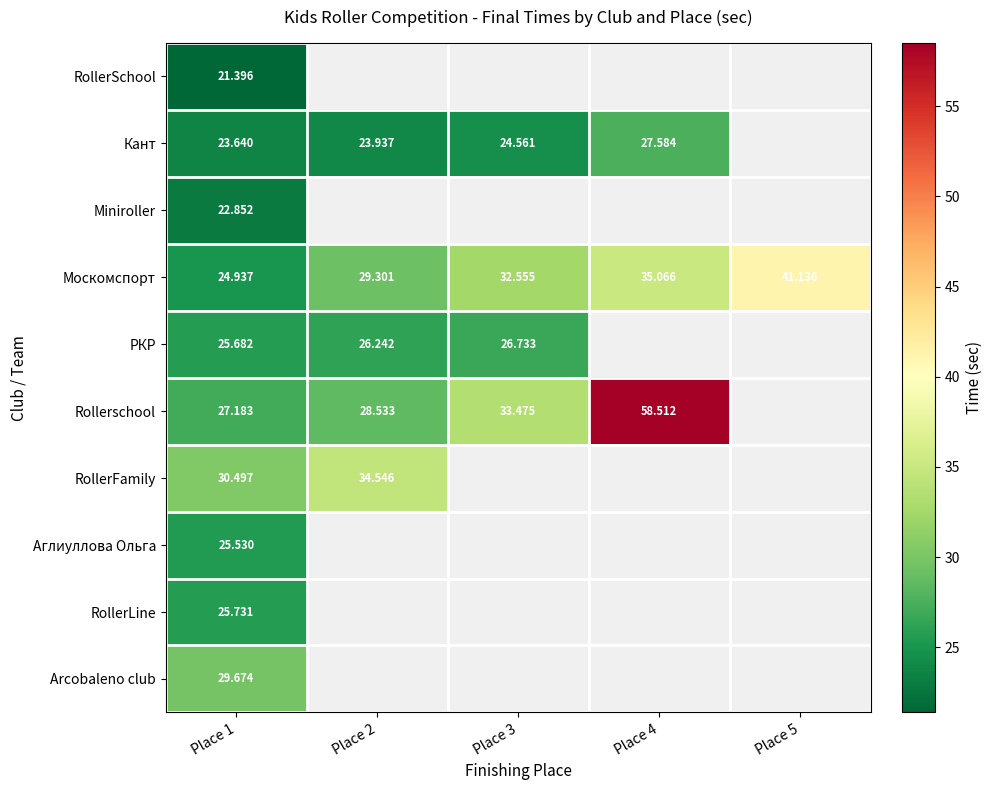

How many values in RollerLine are above zero?

1